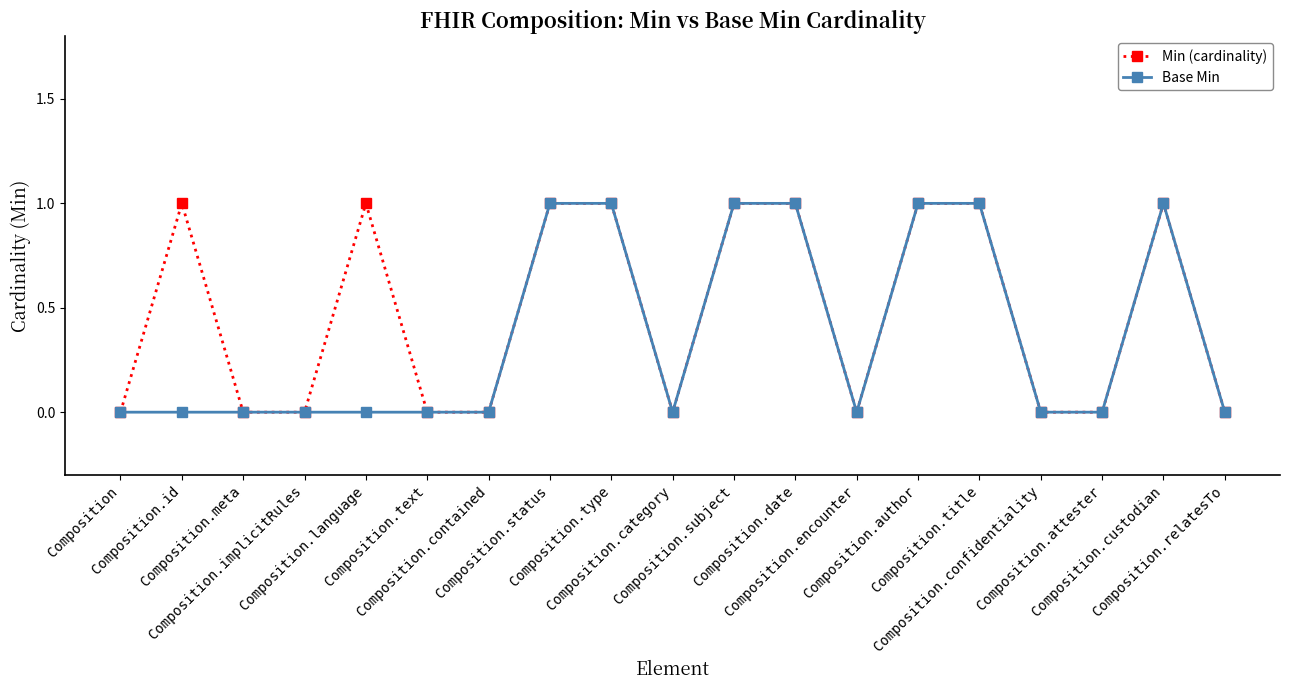

What are all the series names shown in the legend?

Min (cardinality), Base Min